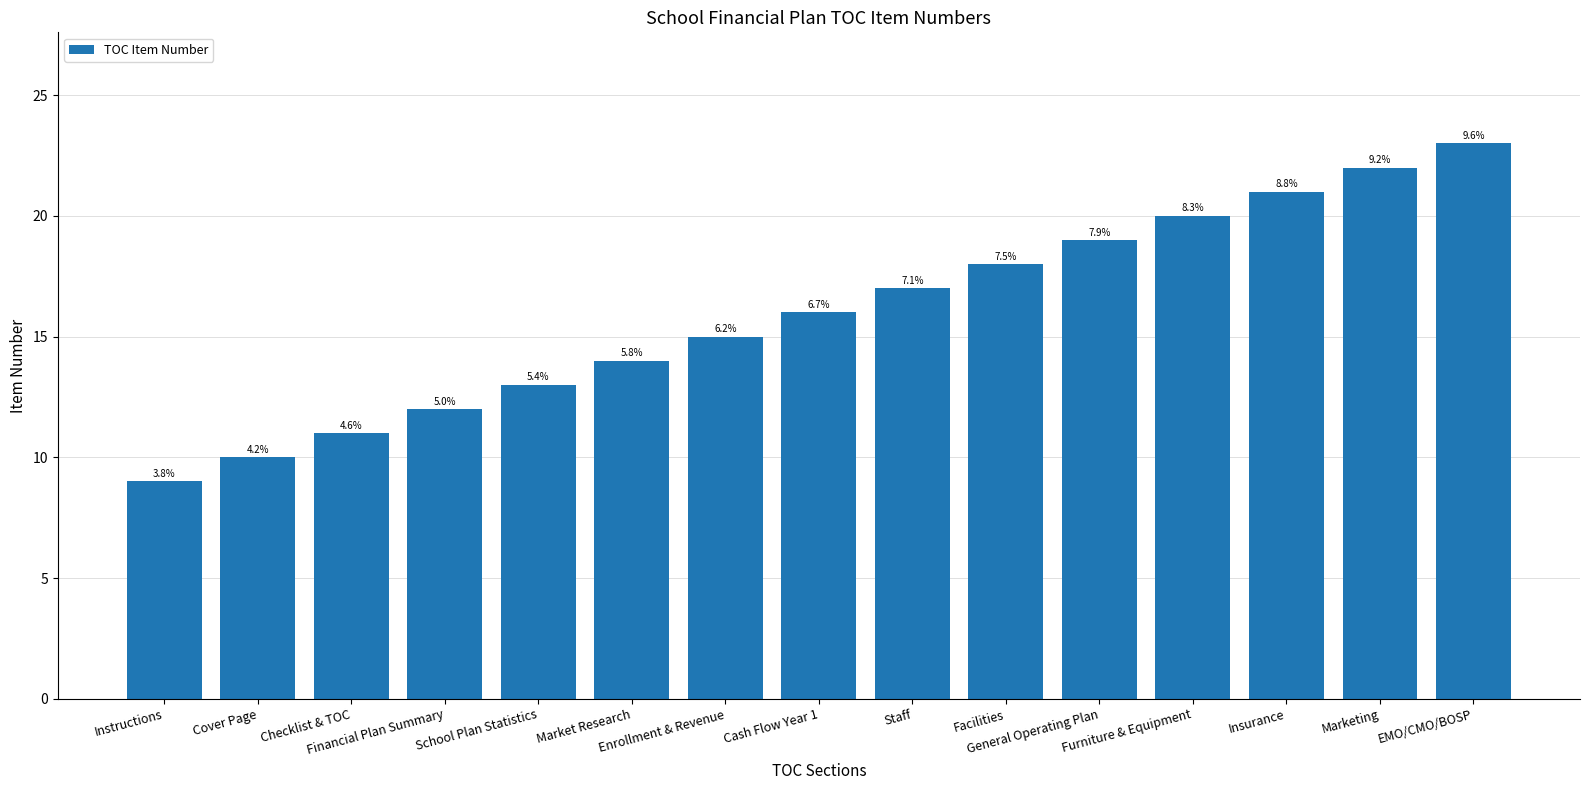

What is the smallest value displayed?

9